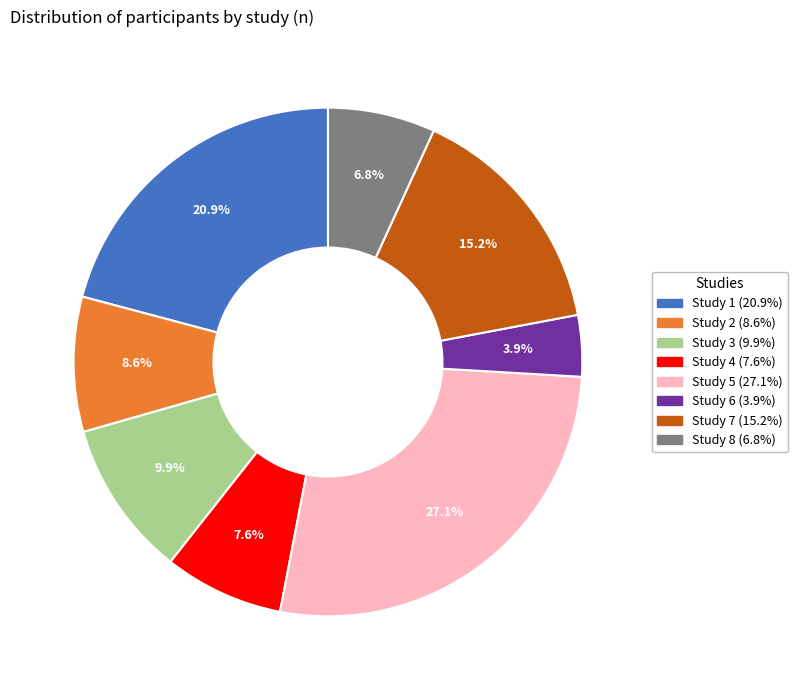

How many segments does this pie chart have?

8